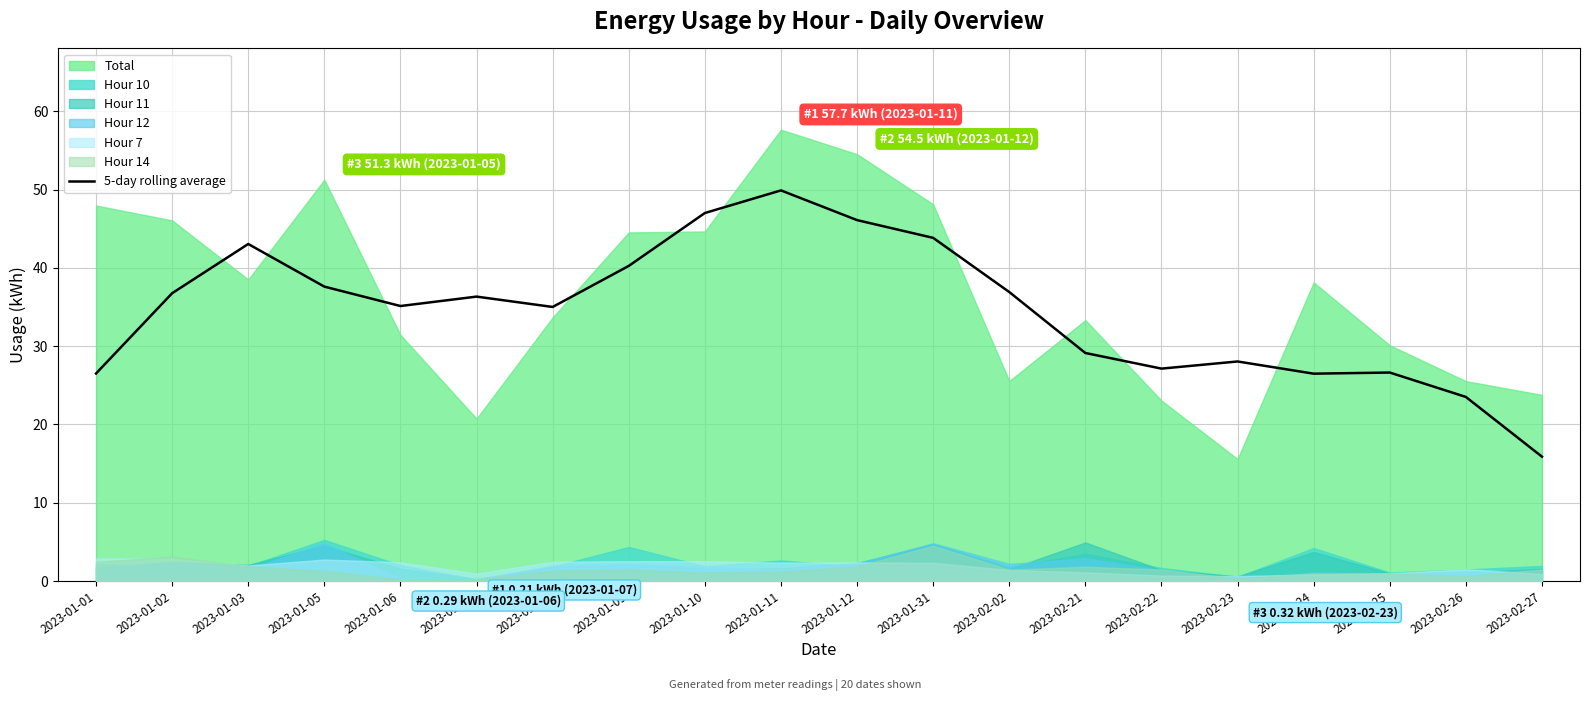

True or false: 5-day rolling average has a value of 23.5 at 2023-02-26.

True